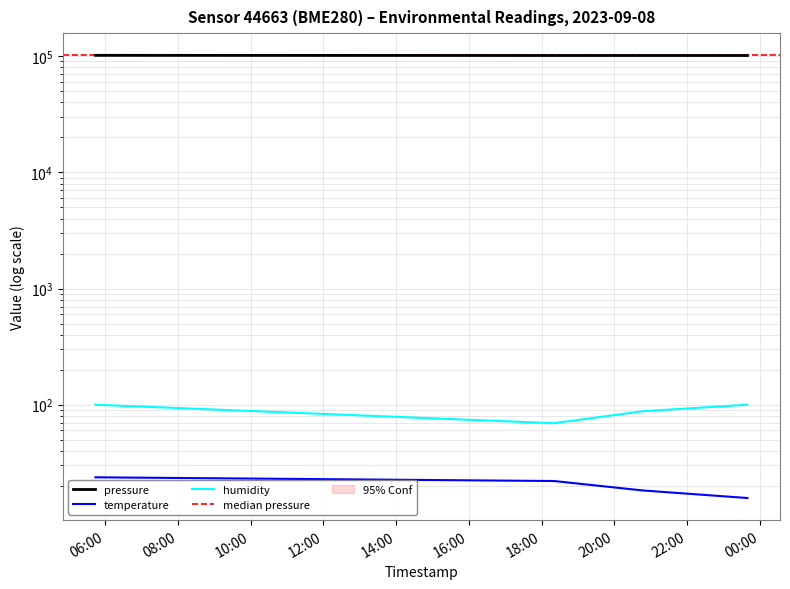

How many data points does each series have?

4